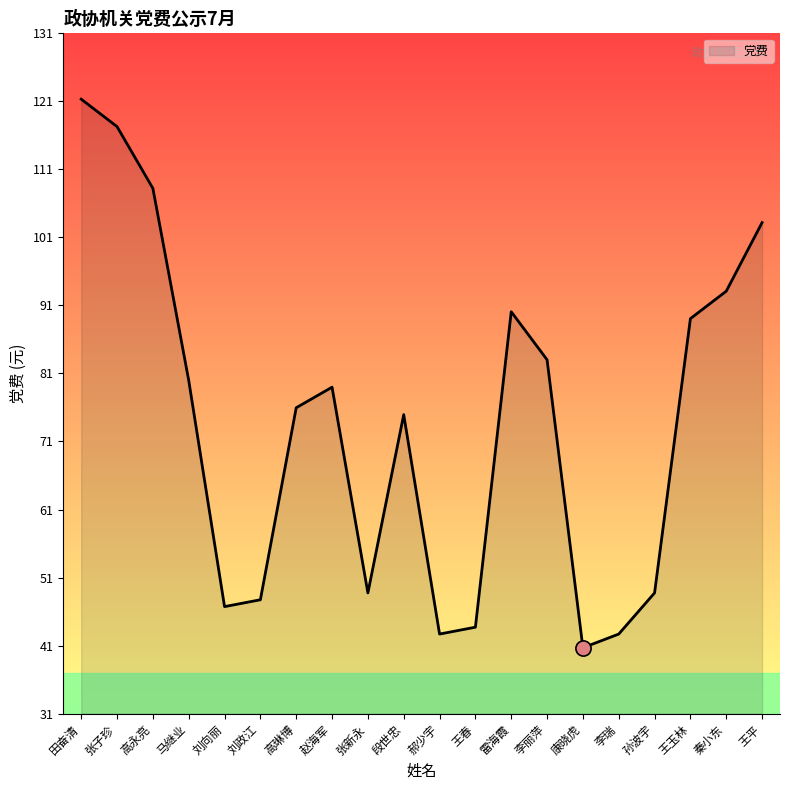

What is the change in value from 高永亮 to 雷海霞?

-18